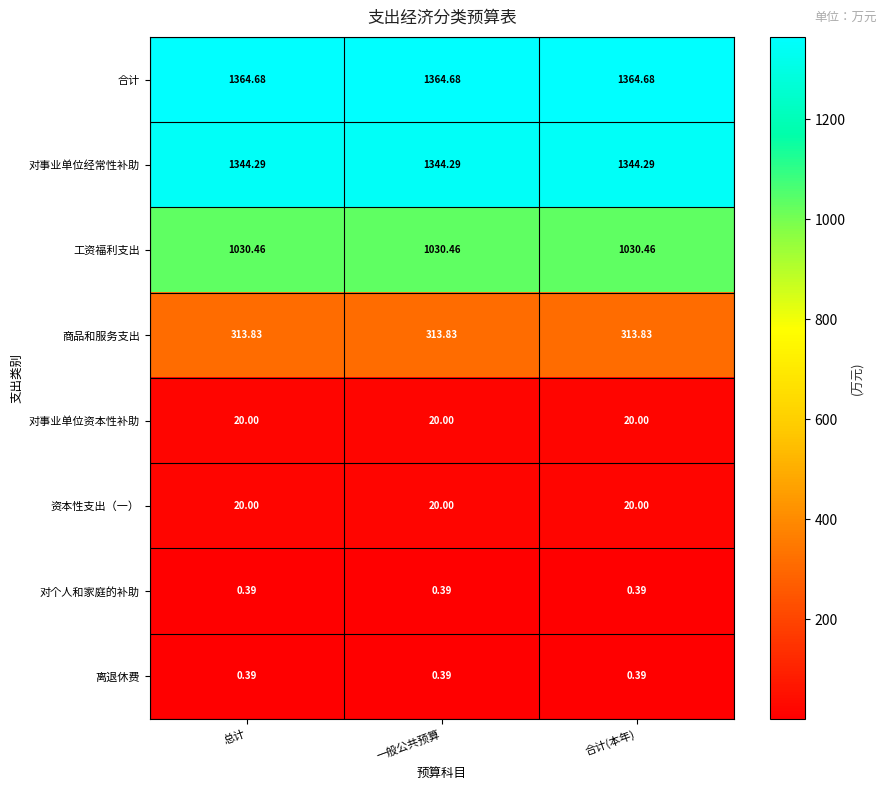

How many distinct data groups are displayed?

8